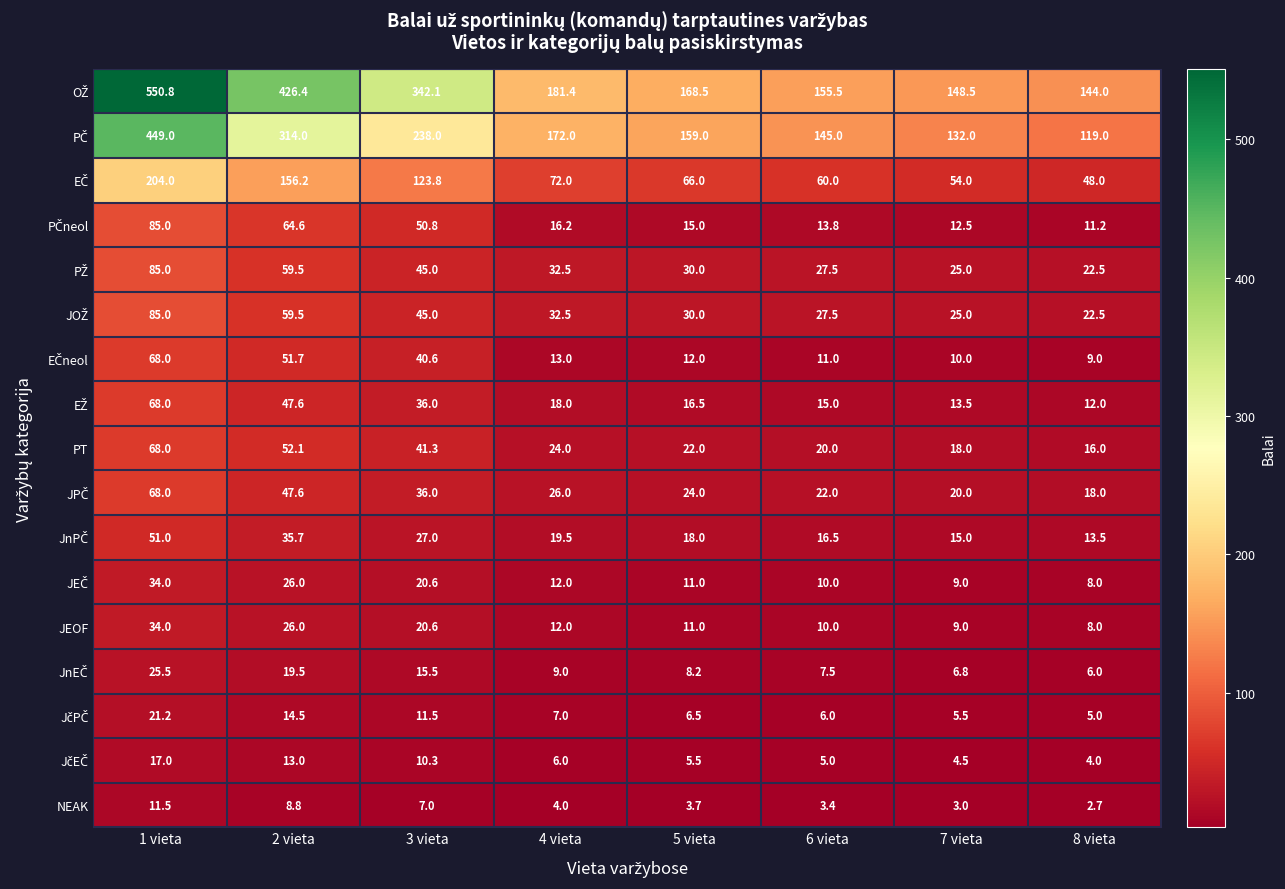

At which label does JEOF reach its minimum?

8 vieta